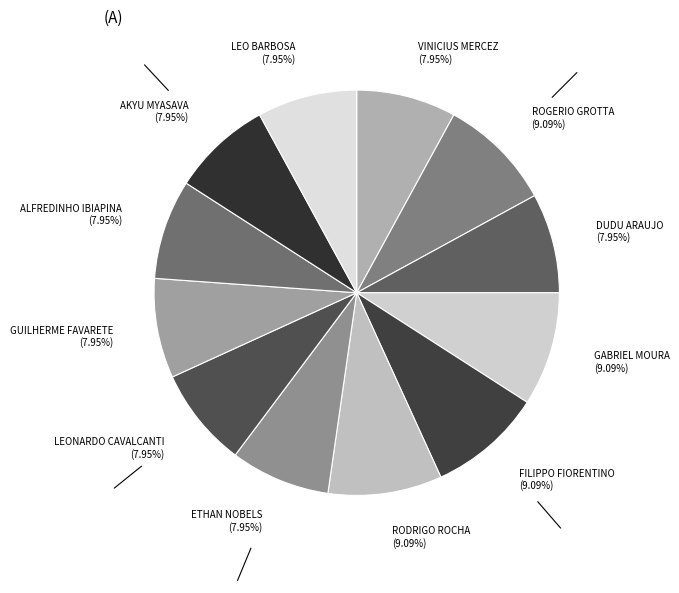

Is there a majority slice in this chart?

No